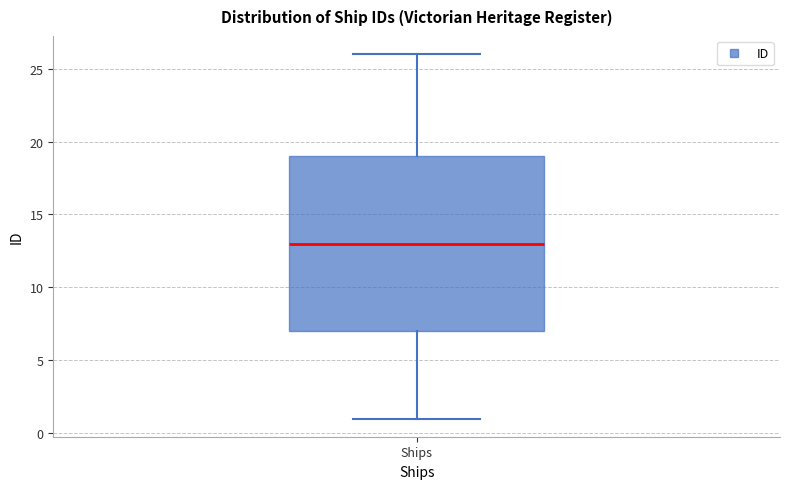

Where does the upper whisker of the box for Ships end on the y-axis? The values are not printed on the chart, so give them approximately, as read against the axis.

26